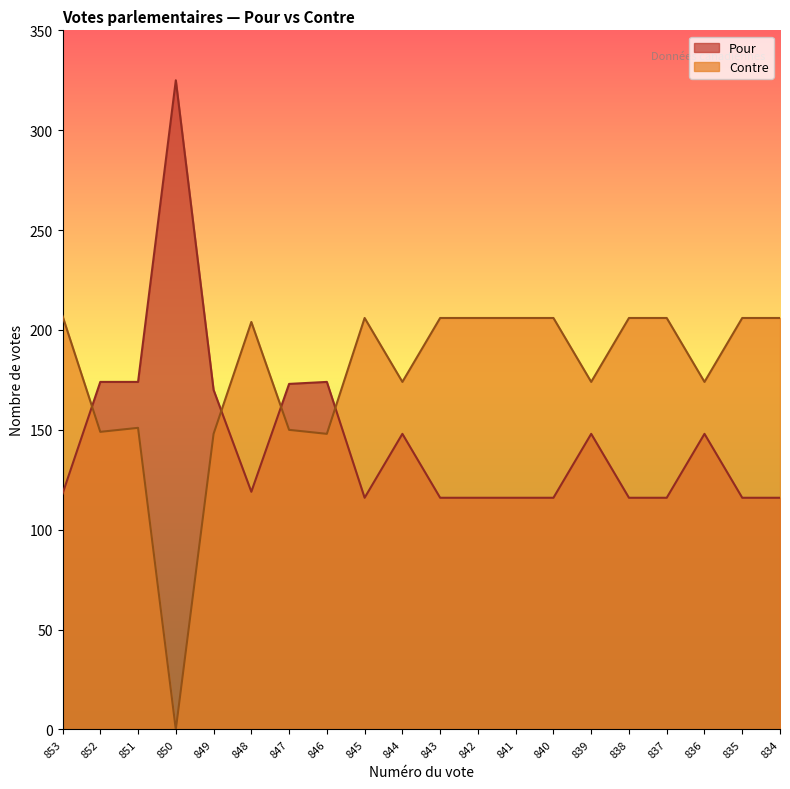

True or false: Pour has a value of 74 at 839.

False